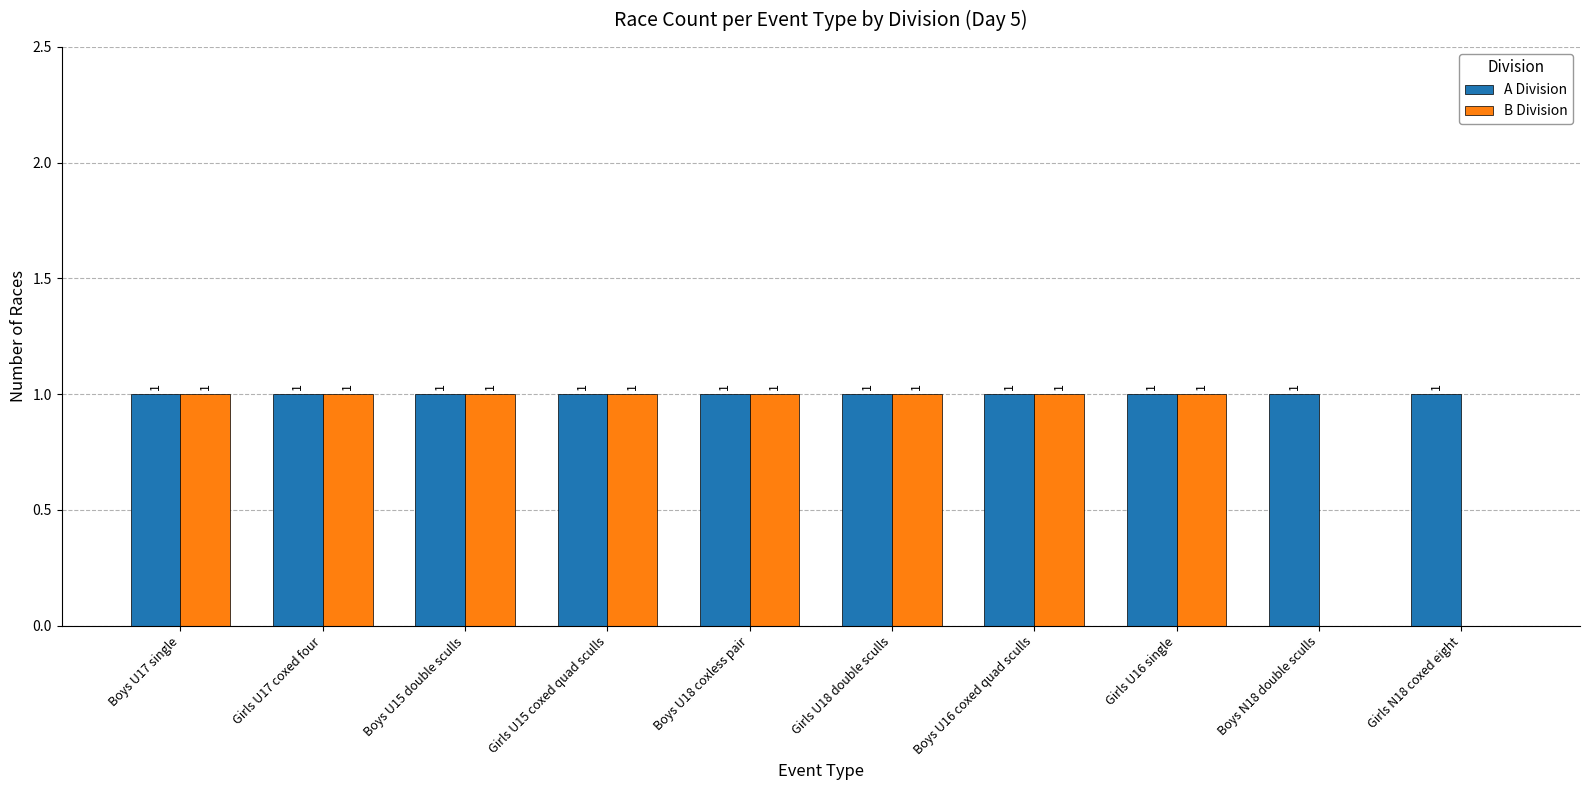

Which series has the widest spread of values?

B Division